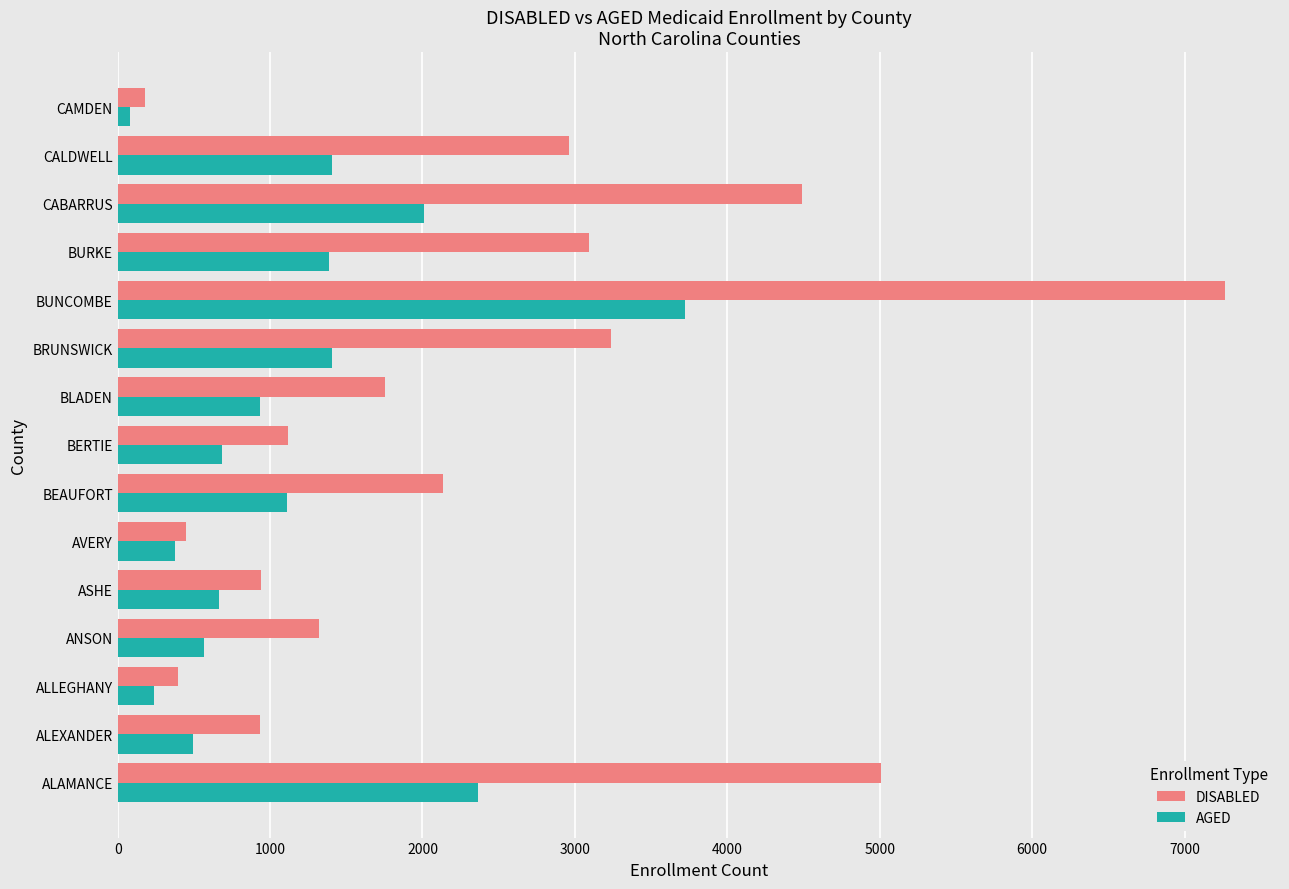

What is the sum of all DISABLED values?

35274